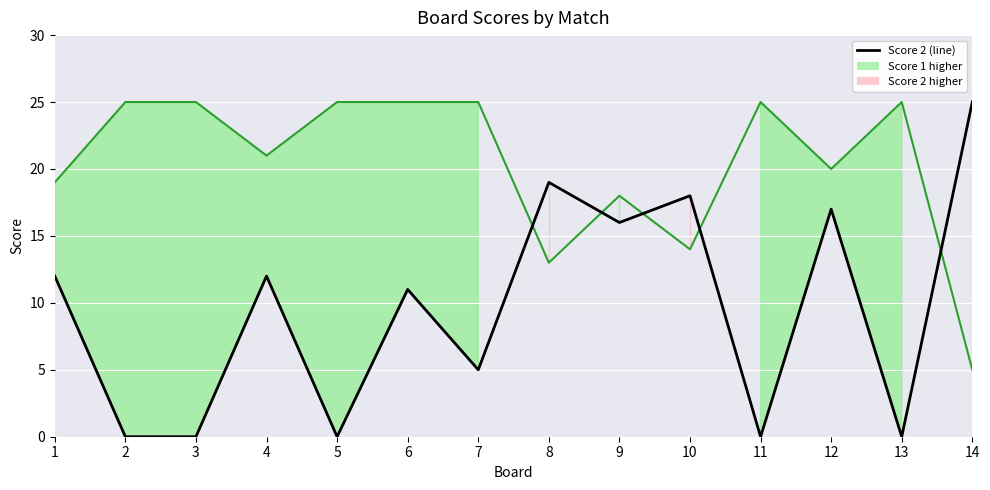

What is the value of the Score 1 line point at the 7th from the left?

25